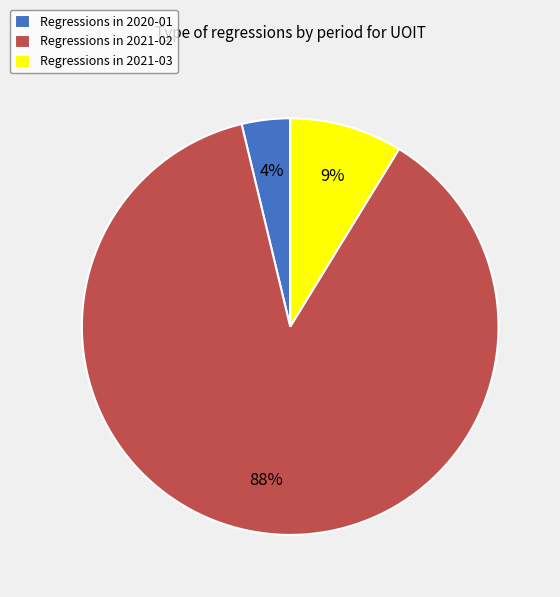

Combined, do Regressions in 2021-03 and Regressions in 2020-01 account for over 50%?

No